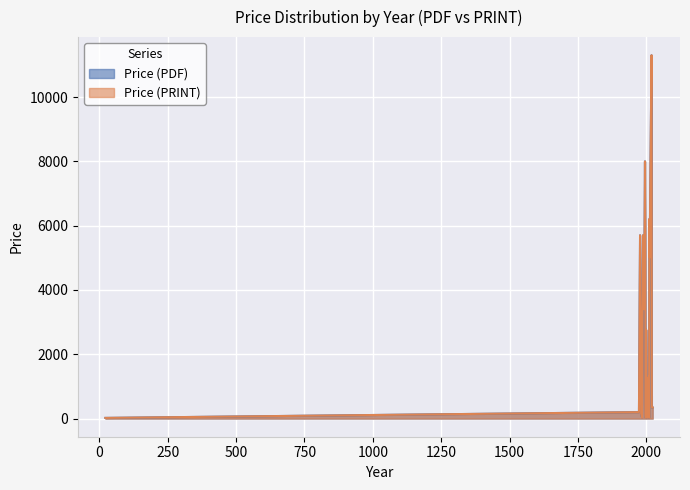

What value does the Price (PDF) series have at 1988, to the nearest 10?

5700